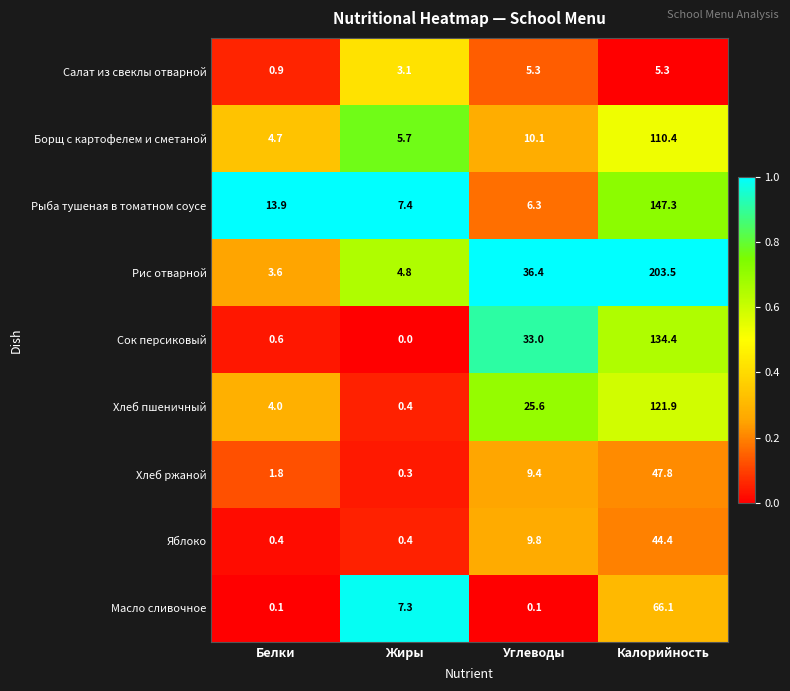

Between Белки and Углеводы, which series saw the biggest shift?

Рис отварной